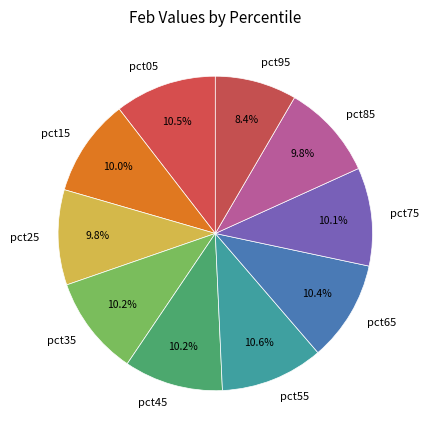

What percentage do pct45 and pct95 together represent?

18.6%